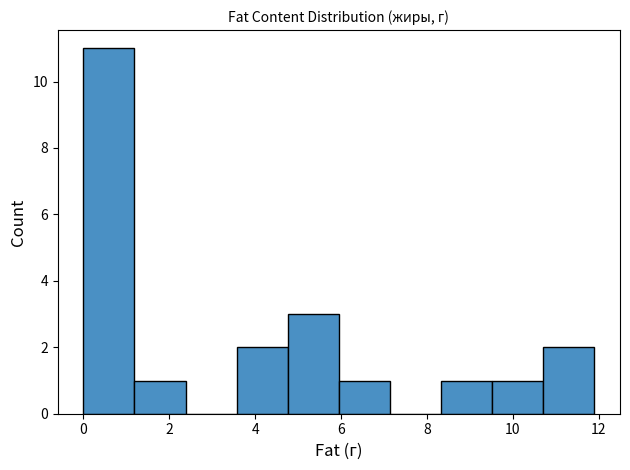

Reading left to right, list every bar in this chart as the range it spans on the x-axis followed by its height. Neither the bar edges nor the heights are printed on the chart, so give them approximately, as read against the axes.

0.0 to 1.2: 11
1.2 to 2.4: 1
2.4 to 3.6: 0
3.6 to 4.8: 2
4.8 to 6.0: 3
6.0 to 7.2: 1
7.2 to 8.4: 0
8.4 to 9.6: 1
9.6 to 10.8: 1
10.8 to 12.0: 2